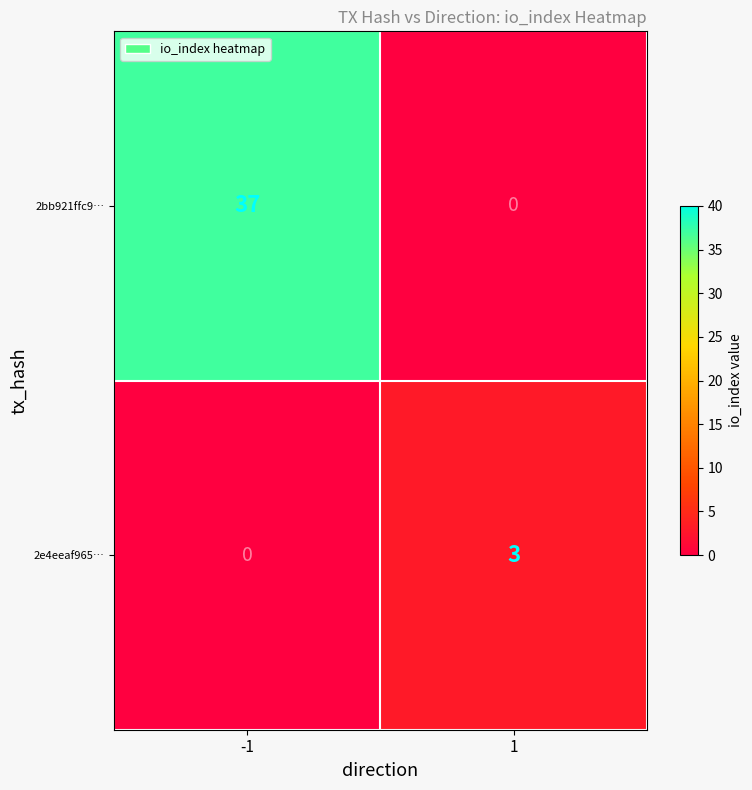

Rank the series by their maximum value, from highest to lowest.

2bb921ffc9…, 2e4eeaf965…